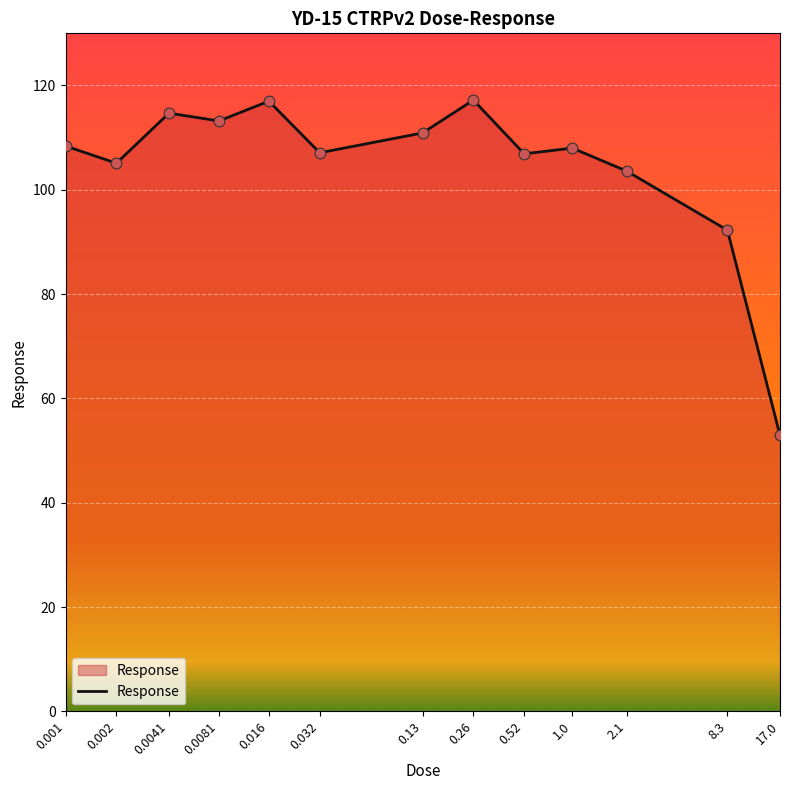

Which has a higher value, 0.002 or 8.3?

0.002